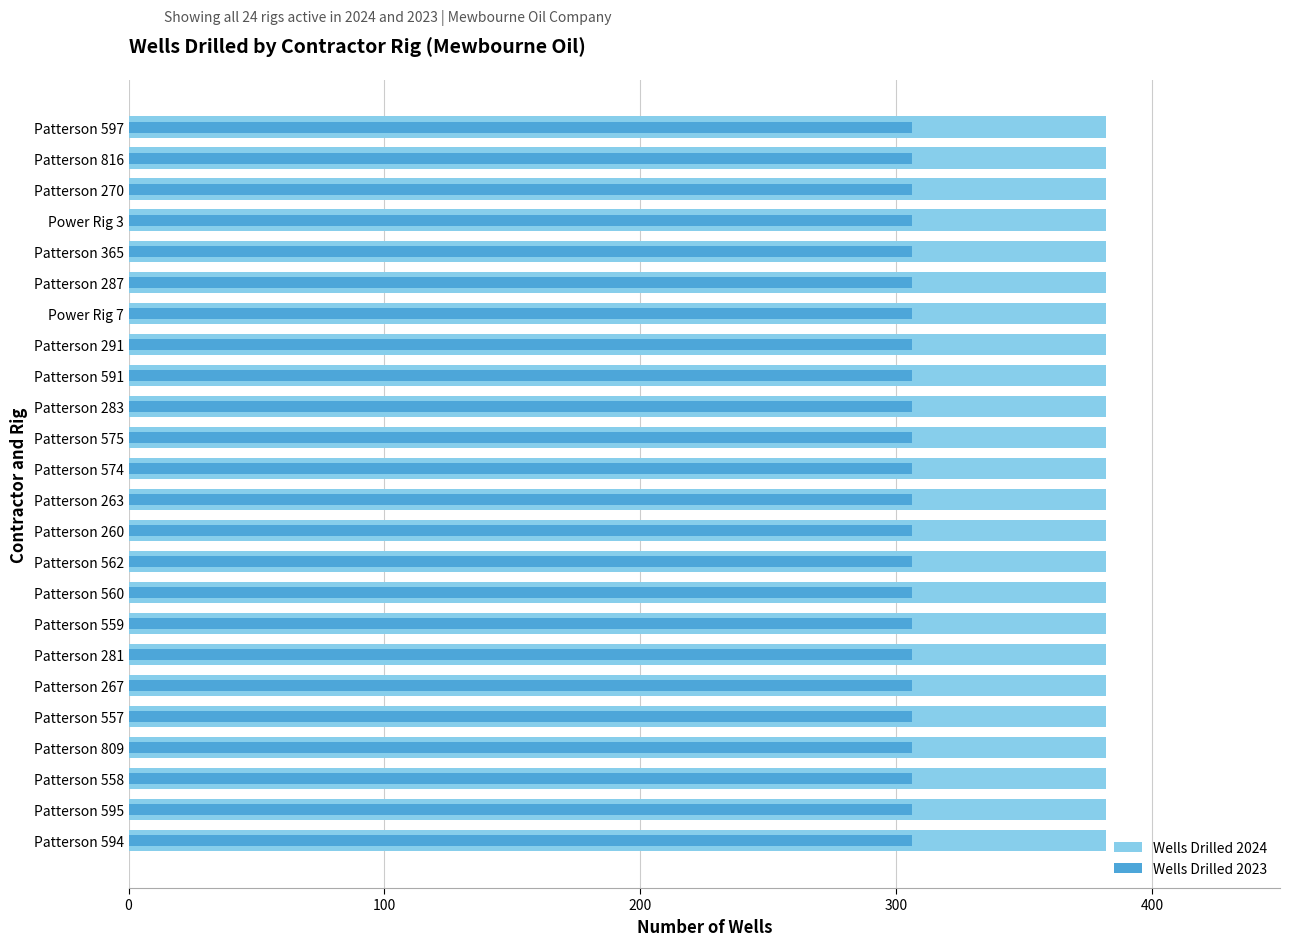

List the series in order of their peak value, highest first.

Wells Drilled 2024, Wells Drilled 2023